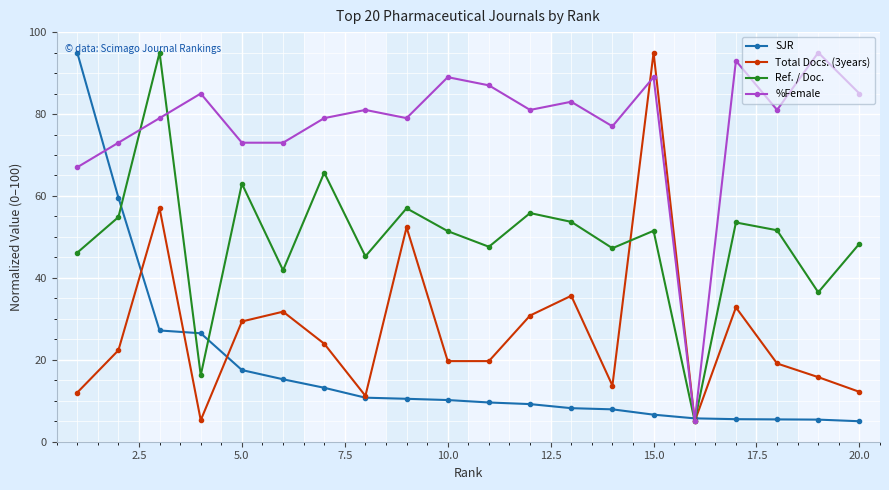

True or false: Total Docs. (3years) has more than 2 interior local peaks.

True